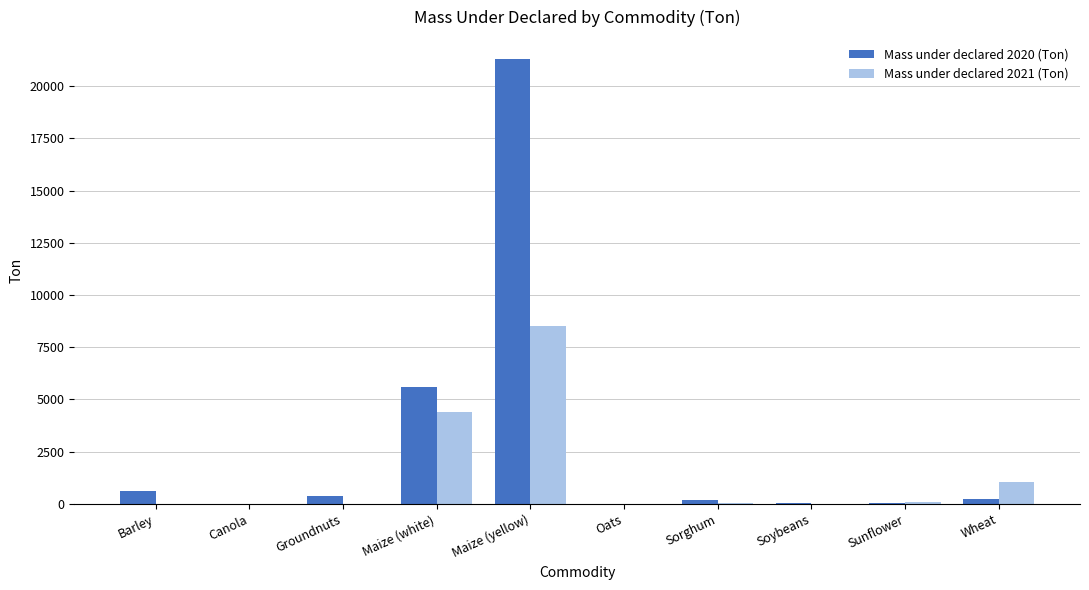

What is the total value across all series at Maize (yellow)?

29824